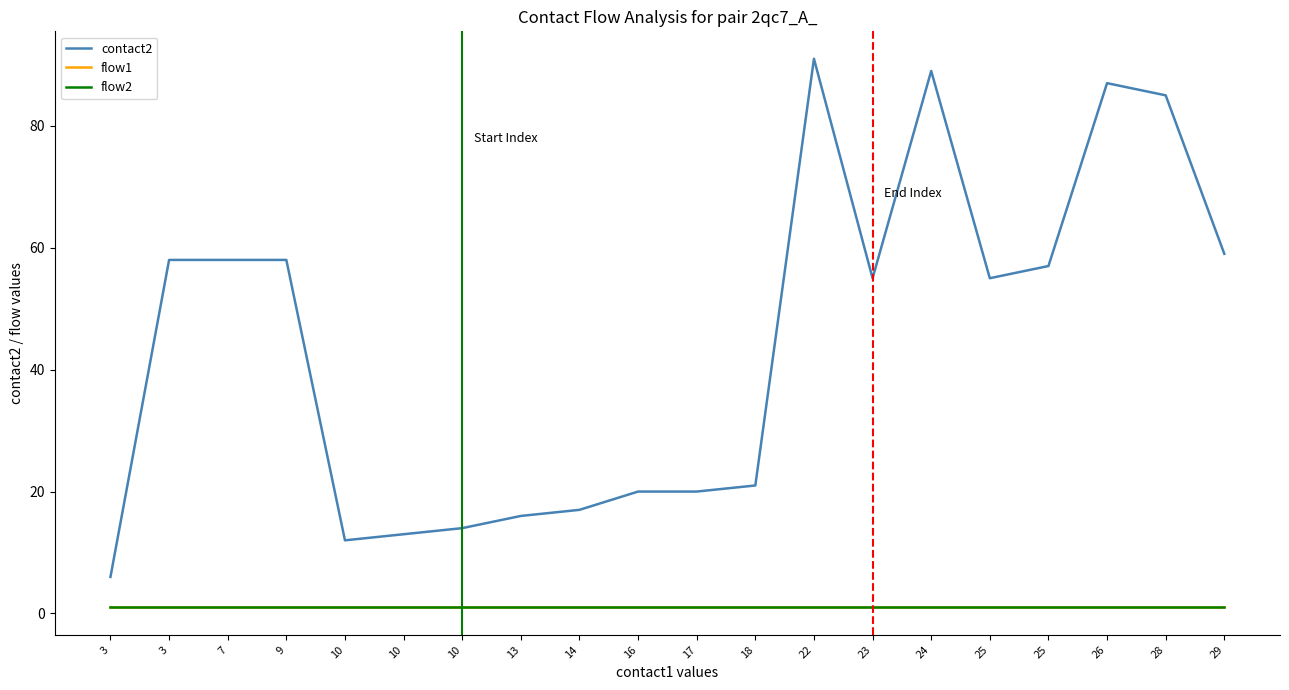

What is the value of the contact2 point at the 5th from the left?

12